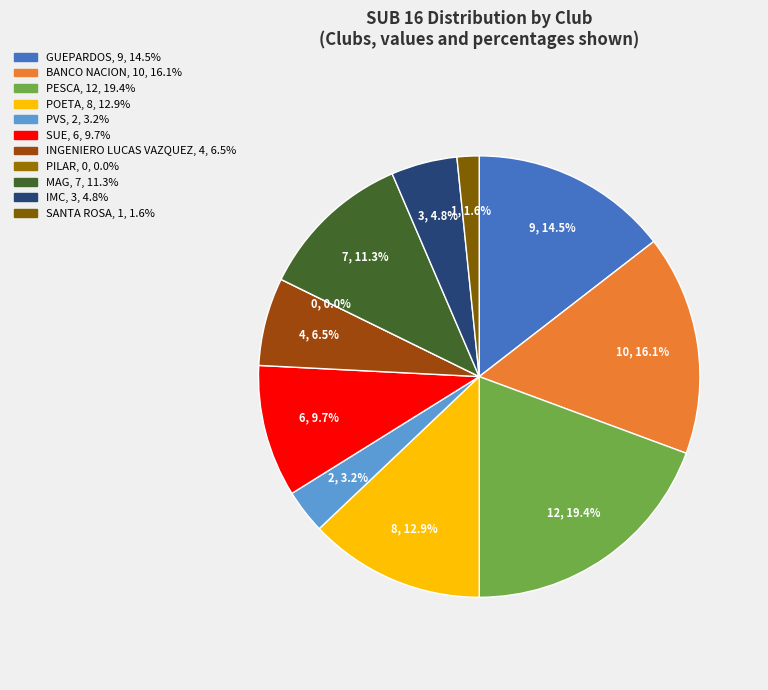

How many segments does this pie chart have?

11